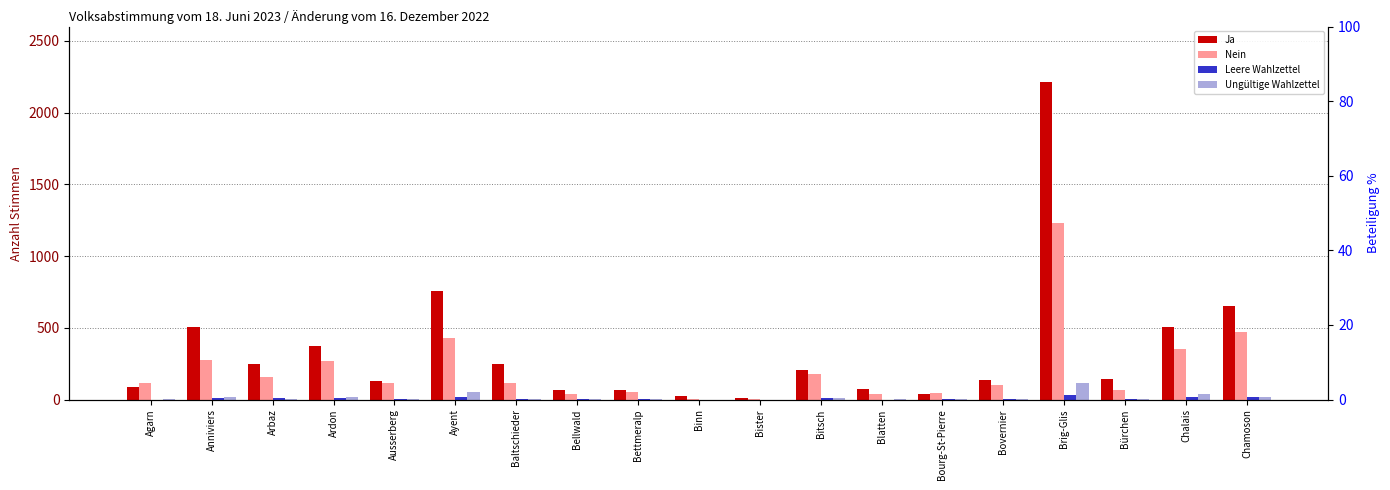

What is the lowest value of the Nein series?

6